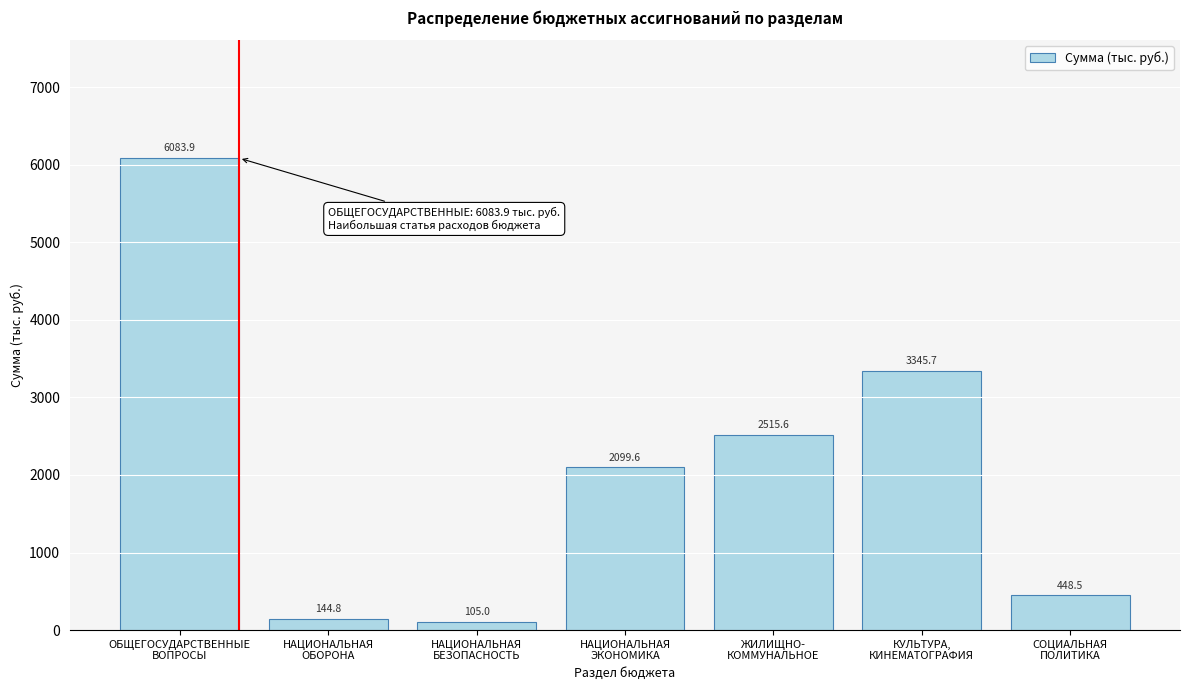

Reading right to left, extract all data points from this chart.

448.5	3345.7	2515.6	2099.6	105.0	144.8	6083.9